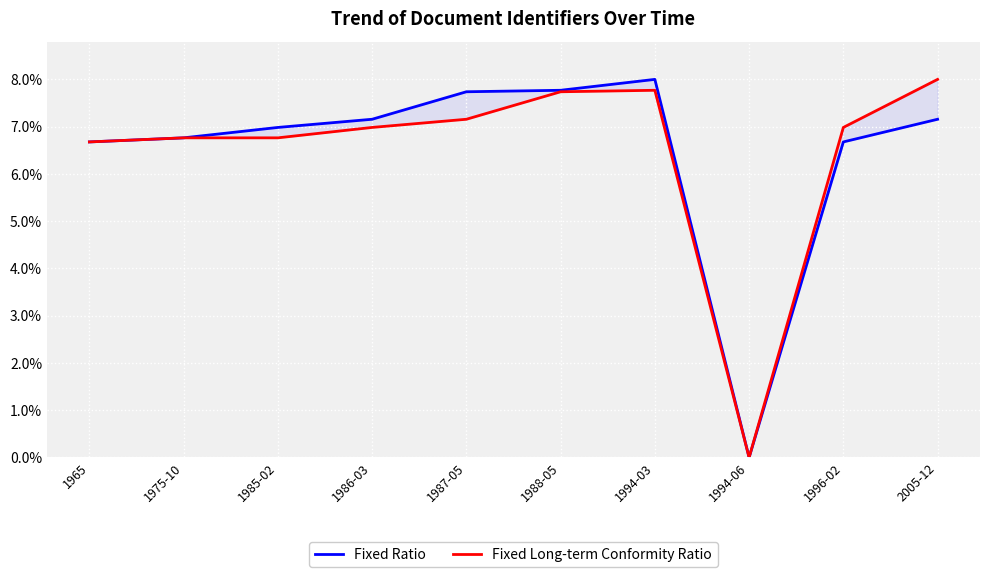

What is the difference between the maximum and minimum values in the Fixed Long-term Conformity Ratio series?

0.1